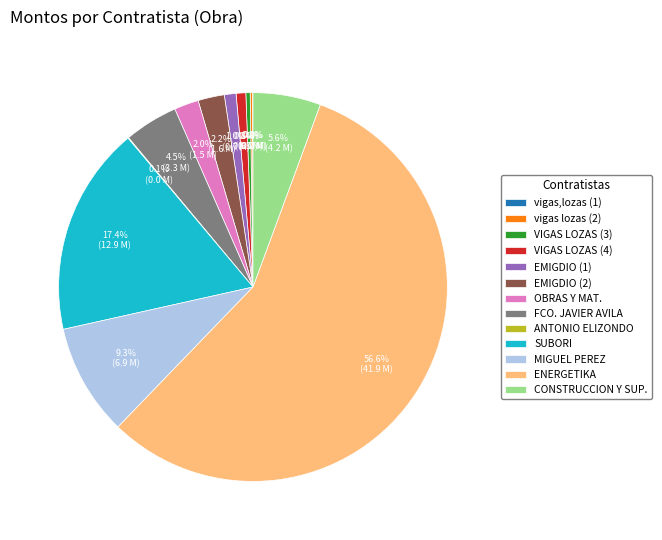

What is the ratio of the value at MIGUEL PEREZ to the value at VIGAS LOZAS (3)?

26.0